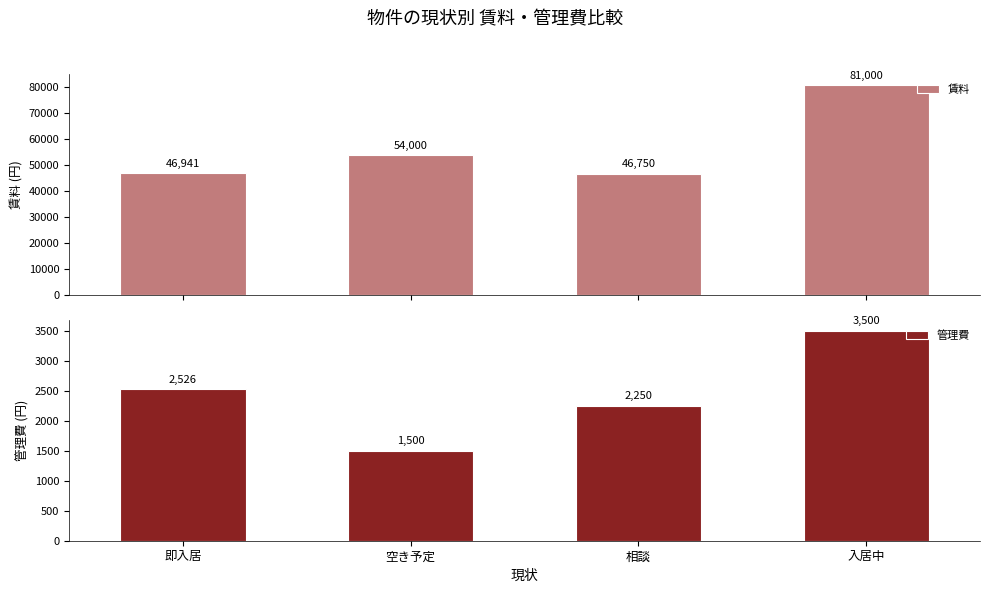

Rank the series by their average value, from highest to lowest.

賃料, 管理費